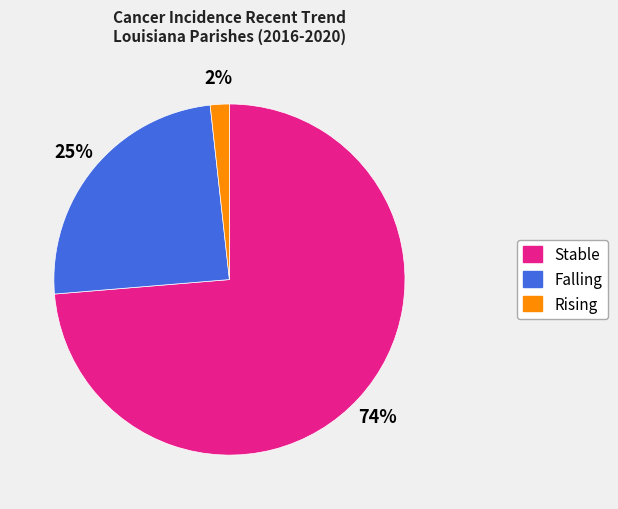

Count the number of slices in the pie.

3